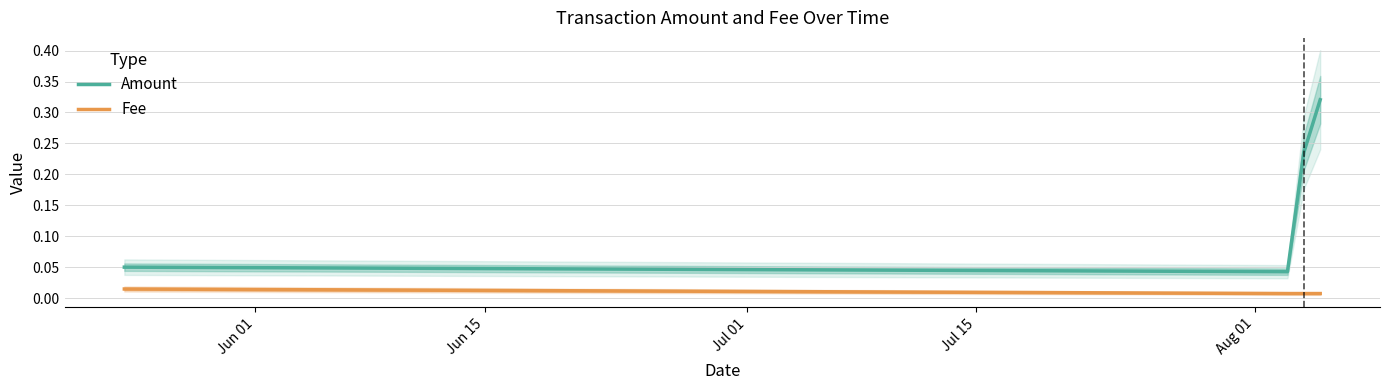

True or false: Amount and Fee cross at least once.

False